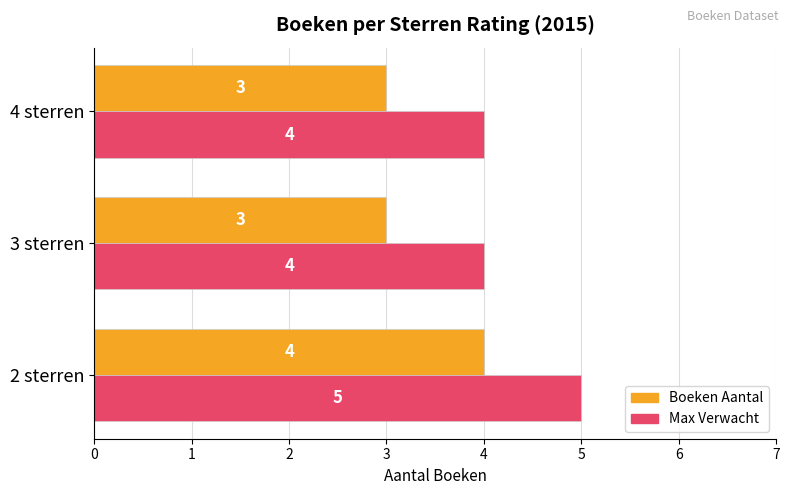

How many Max Verwacht values are between 4 and 5?

3